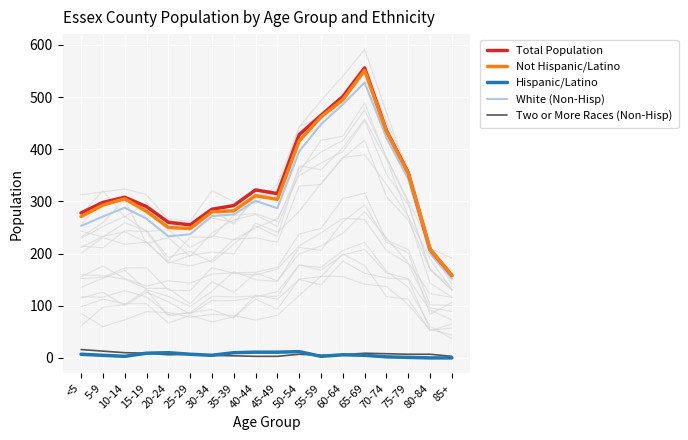

At 20-24, list the series in order from largest to smallest.

Total Population, Not Hispanic/Latino, White (Non-Hisp), Hispanic/Latino, Two or More Races (Non-Hisp)